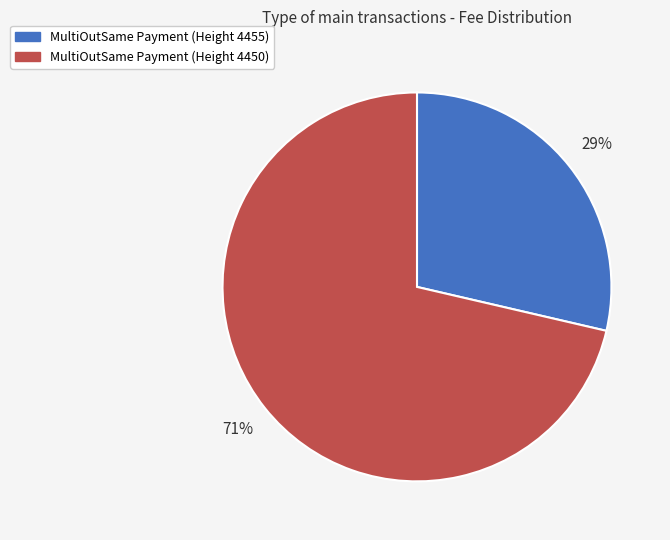

Which category accounts for the majority?

MultiOutSame Payment (Height 4450)